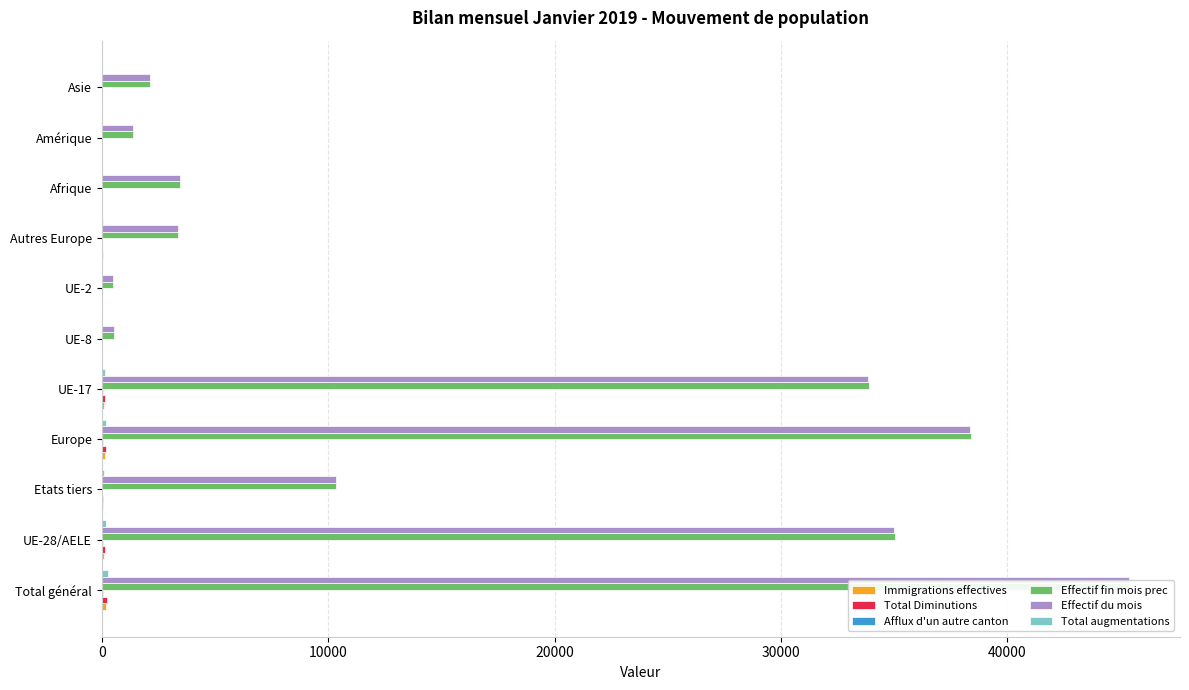

Rank the series by their maximum value, from highest to lowest.

Effectif fin mois prec, Effectif du mois, Total augmentations, Total Diminutions, Immigrations effectives, Afflux d'un autre canton